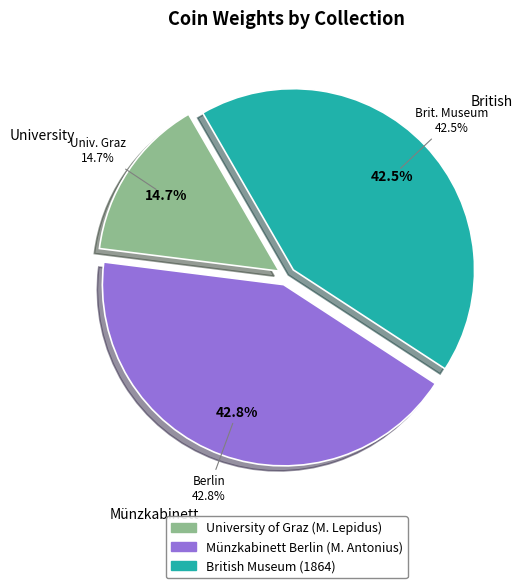

Which category has the biggest portion of the pie?

Münzkabinett Berlin (M. Antonius)